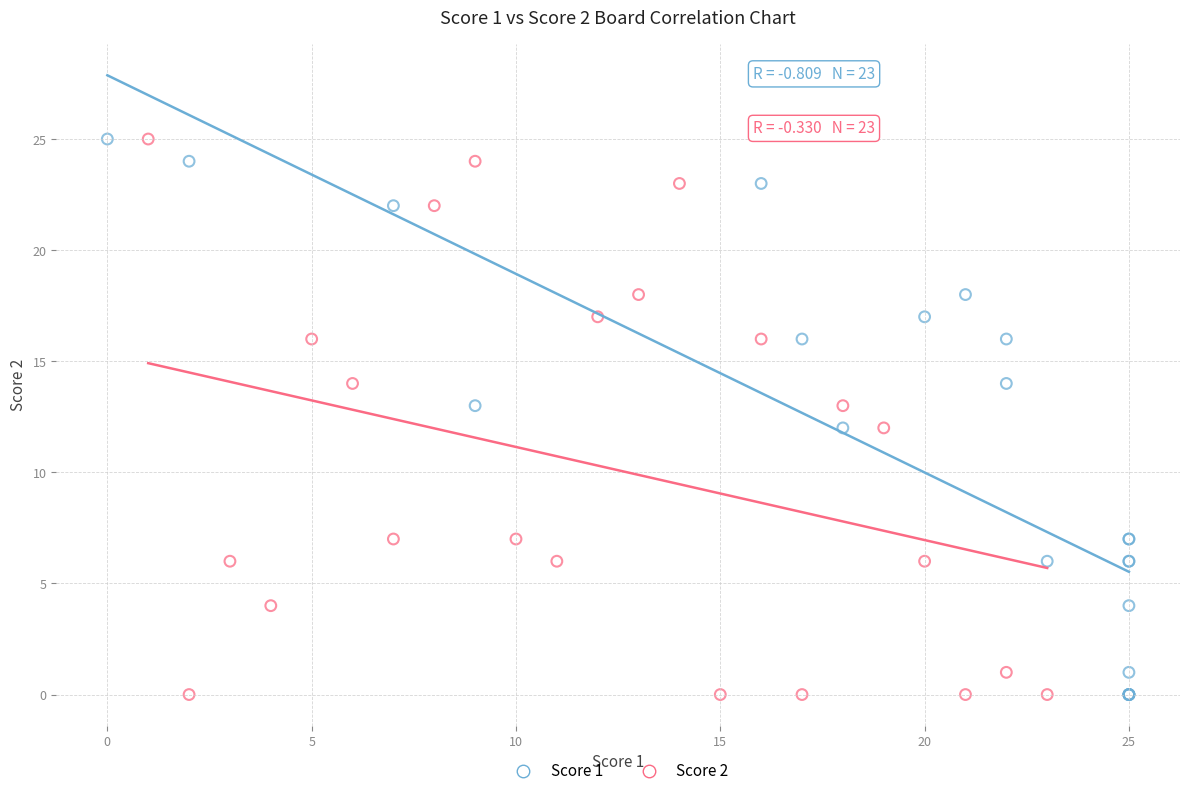

What are all the series names shown in the legend?

Score 1, Score 2